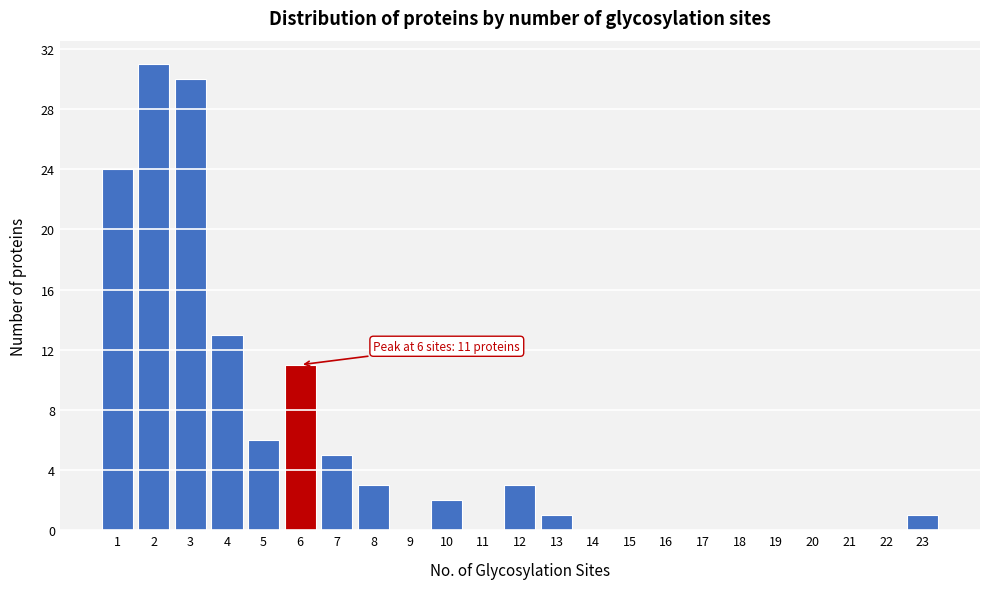

Reading left to right, extract all data points from this chart.

1=24	2=31	3=30	4=13	5=6	6=11	7=5	8=3	9=0	10=2	11=0	12=3	13=1	14=0	15=0	16=0	17=0	18=0	19=0	20=0	21=0	22=0	23=1